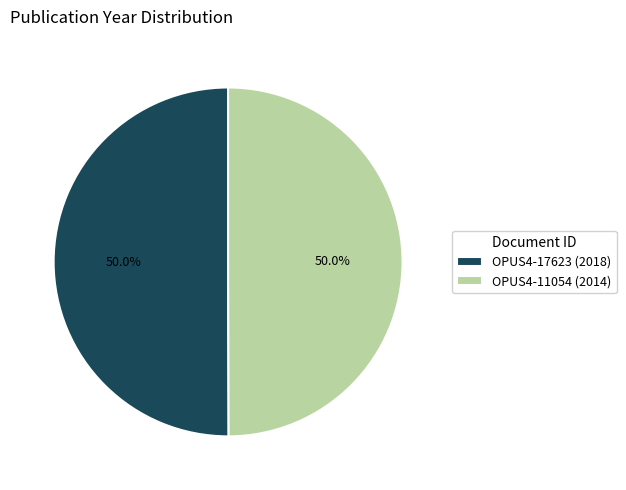

To the nearest percent, what percentage of the pie is OPUS4-11054 (2014)?

50%